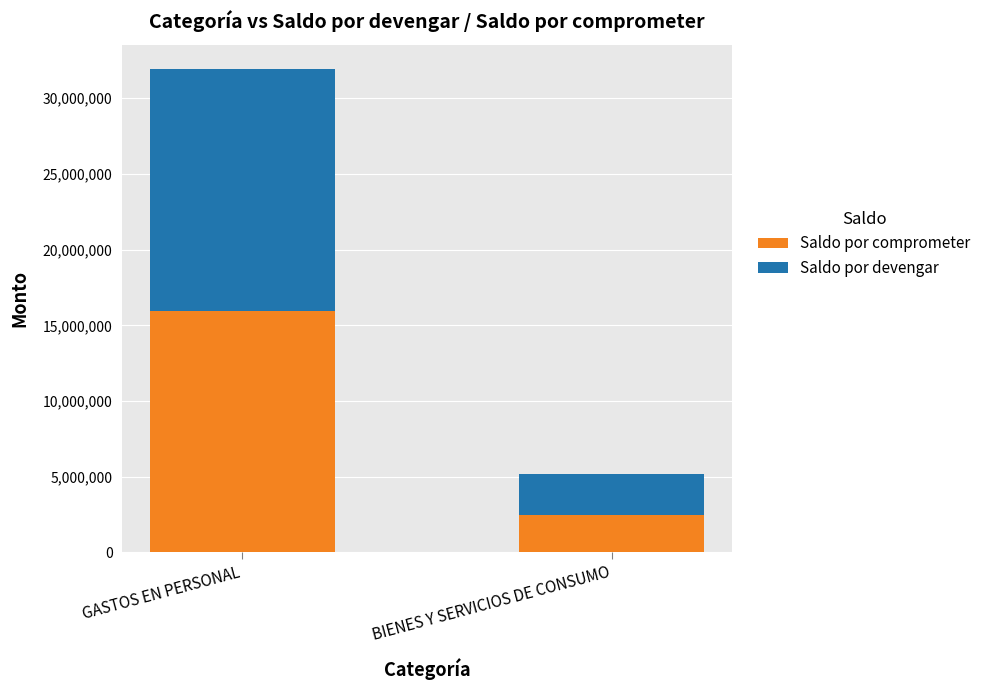

What is the sum of the Saldo por comprometer values at BIENES Y SERVICIOS DE CONSUMO and GASTOS EN PERSONAL?

18437573.8